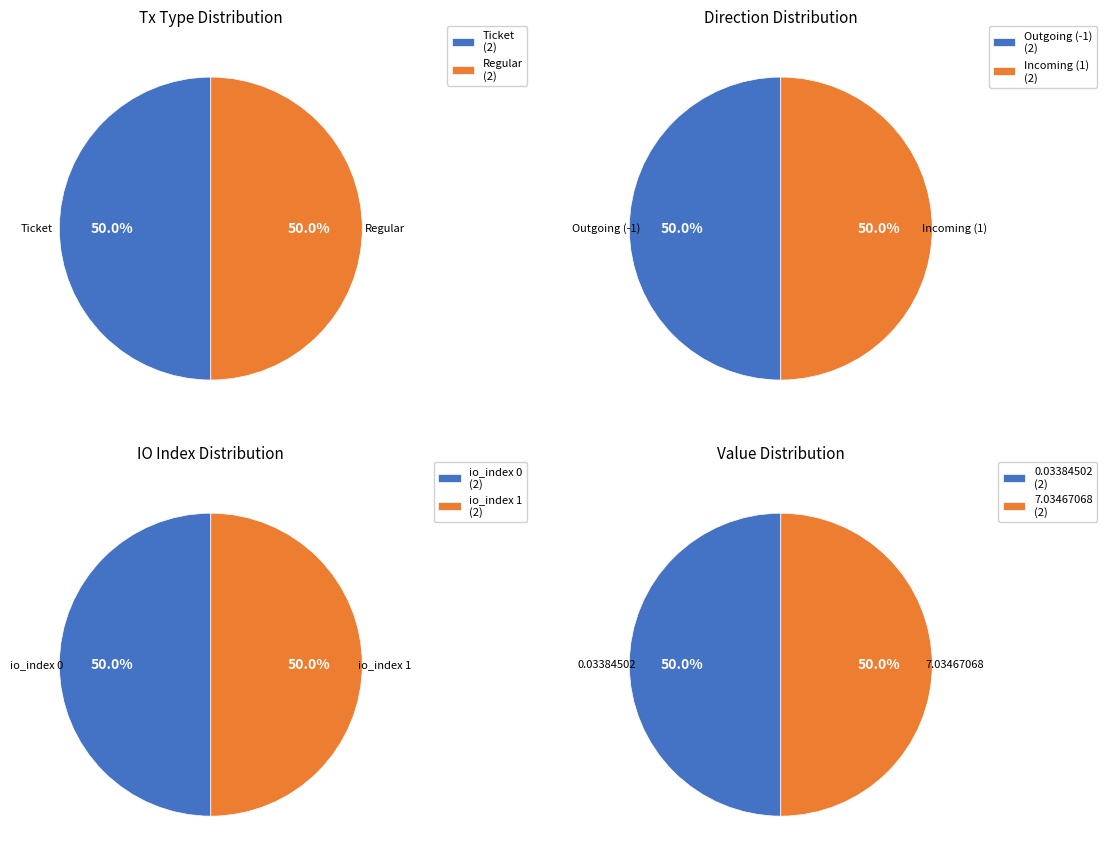

Is the sum of io_index 0 and io_index 1 greater than half?

Yes